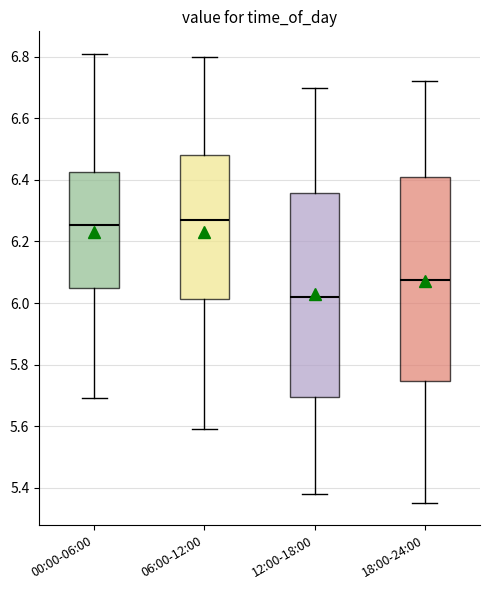

Where does the lower whisker of the box for 00:00-06:00 end on the y-axis? The values are not printed on the chart, so give them approximately, as read against the axis.

5.70